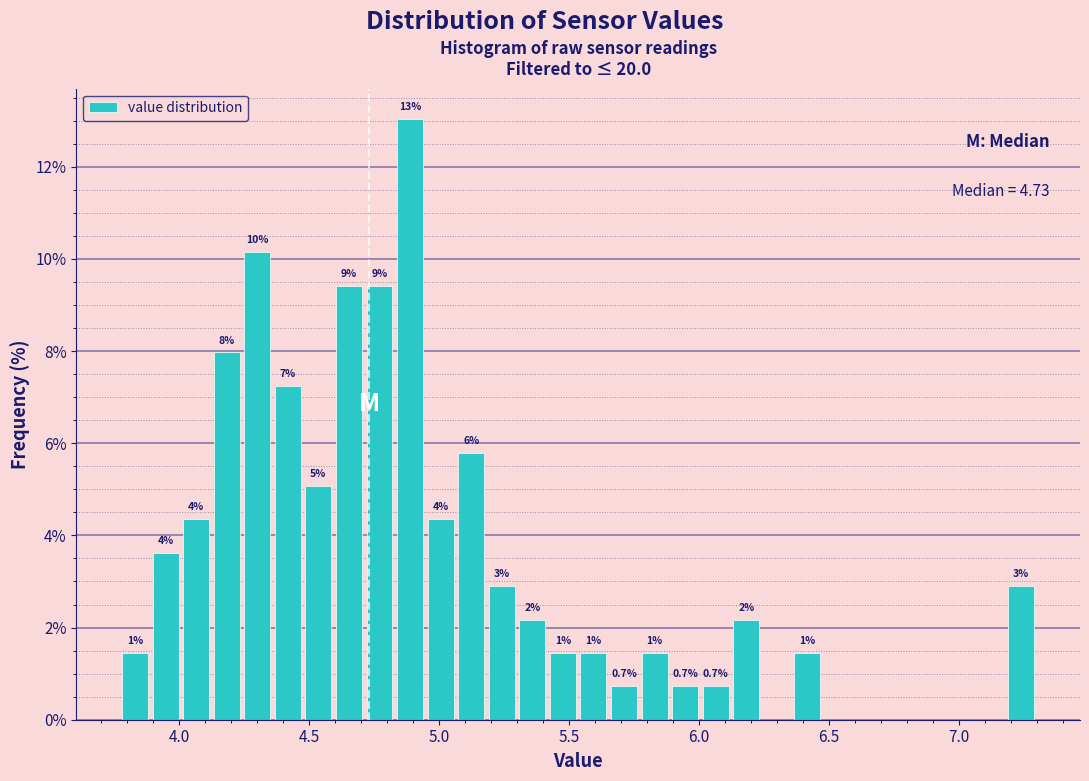

Read against the x-axis, roughly where is the centre of the tallest bar?

4.90